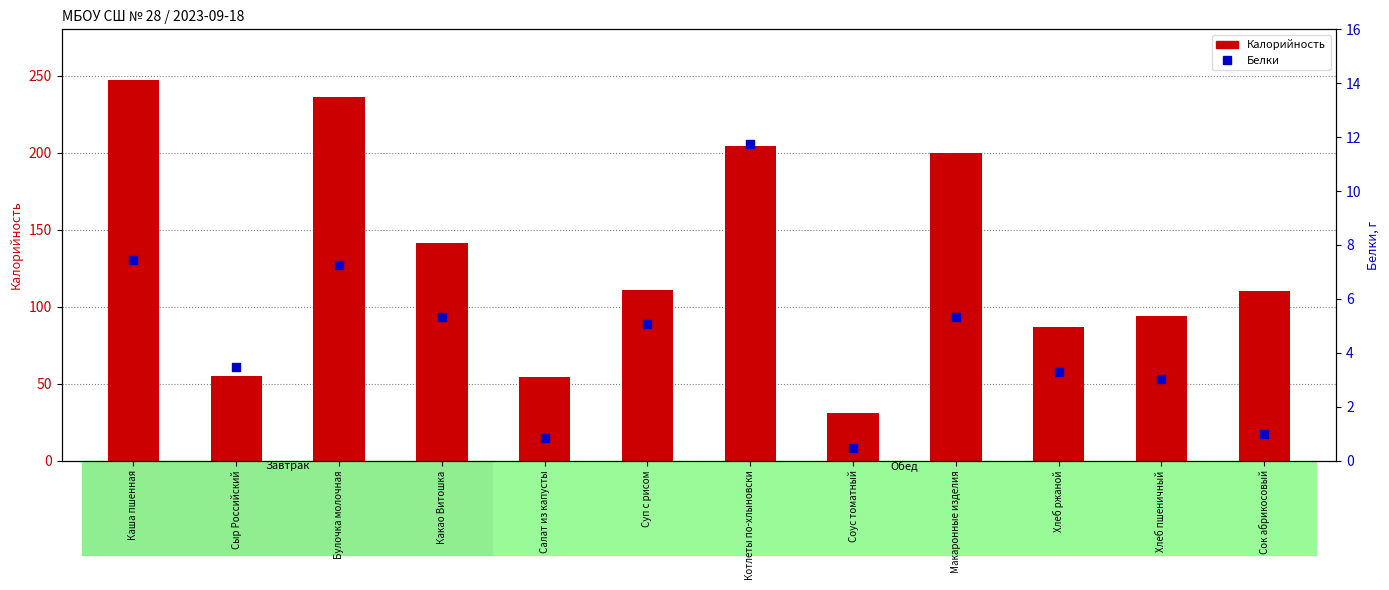

At which category is the sum across all series the highest?

Каша пшенная